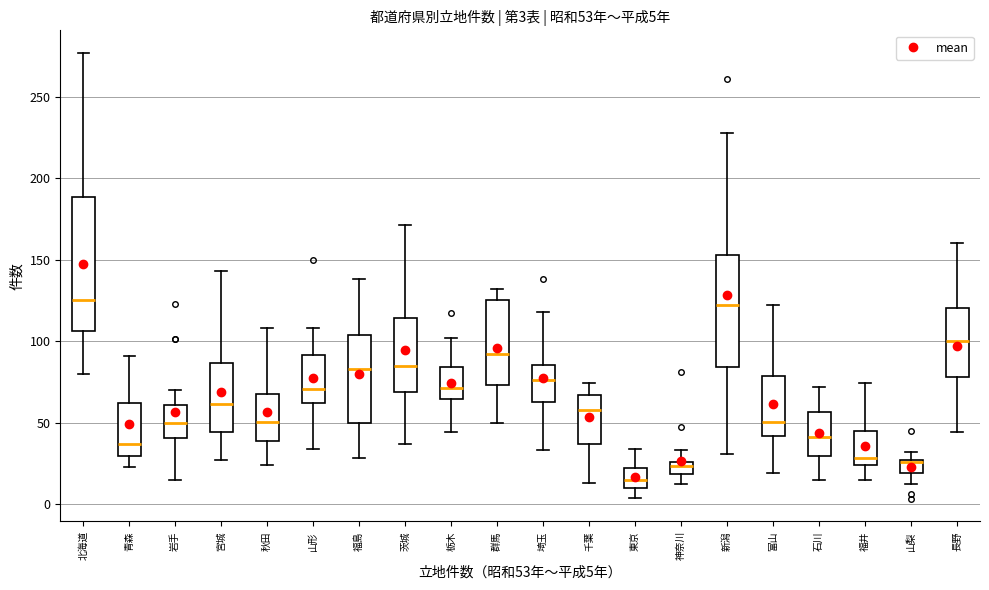

Which box is the tallest, from its lower edge to its upper edge?

北海道